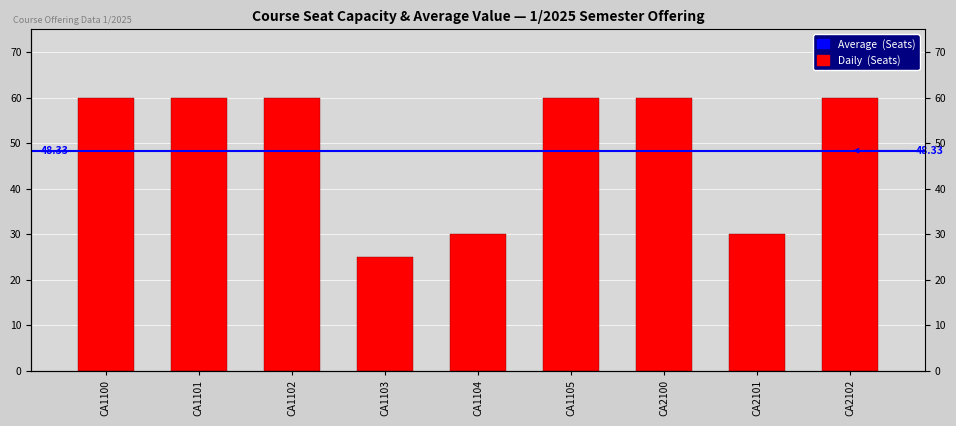

Reading left to right, what are all the values shown in this chart?

60	60	60	25	30	60	60	30	60